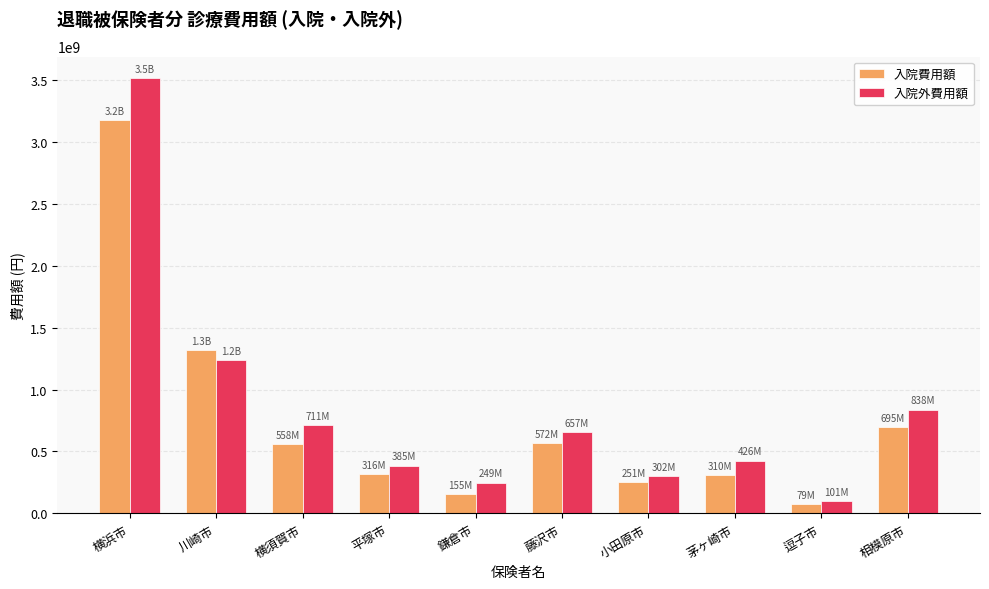

What is the maximum value shown in the chart?

3509512719